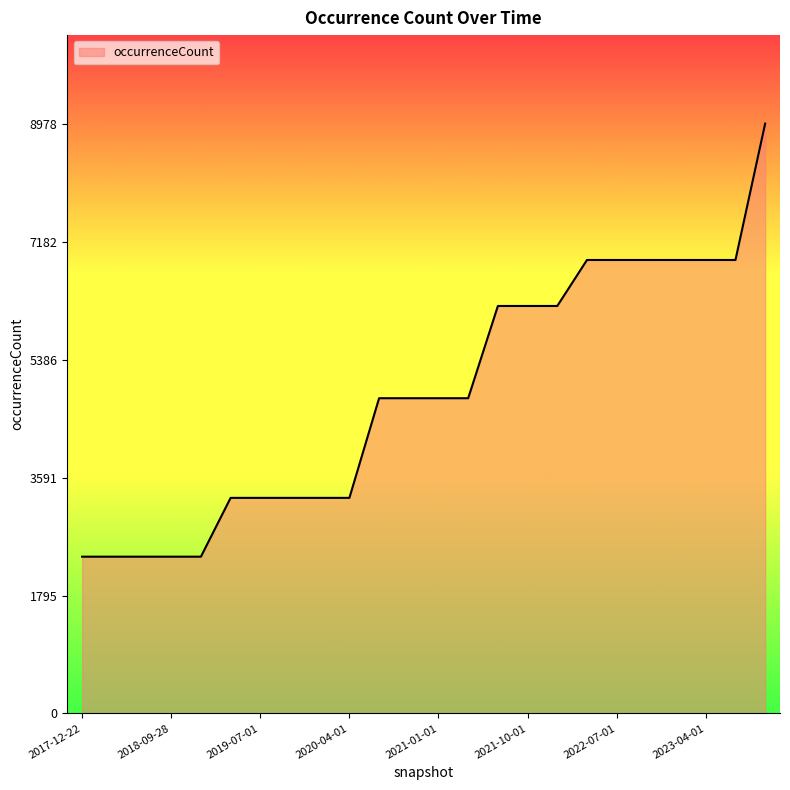

What is the minimum value shown in the chart?

2386